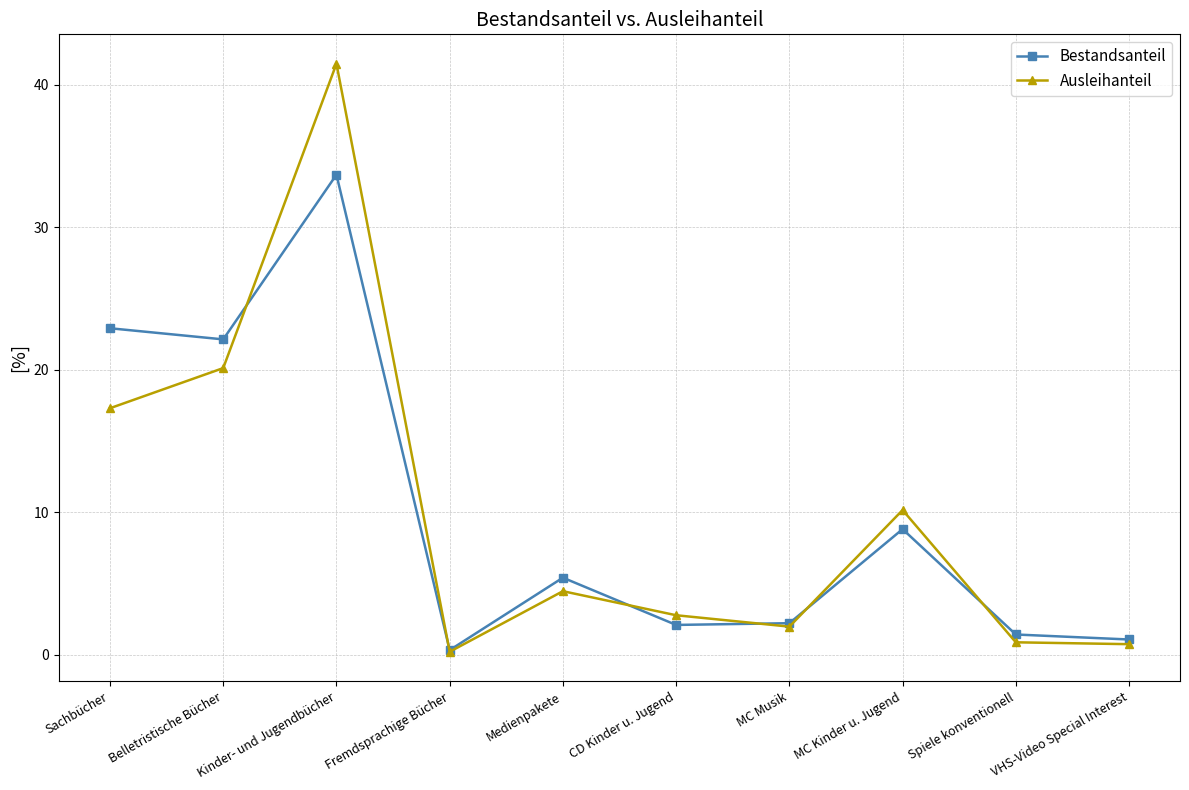

What is the difference between the maximum and second lowest values in the Bestandsanteil series?

32.6